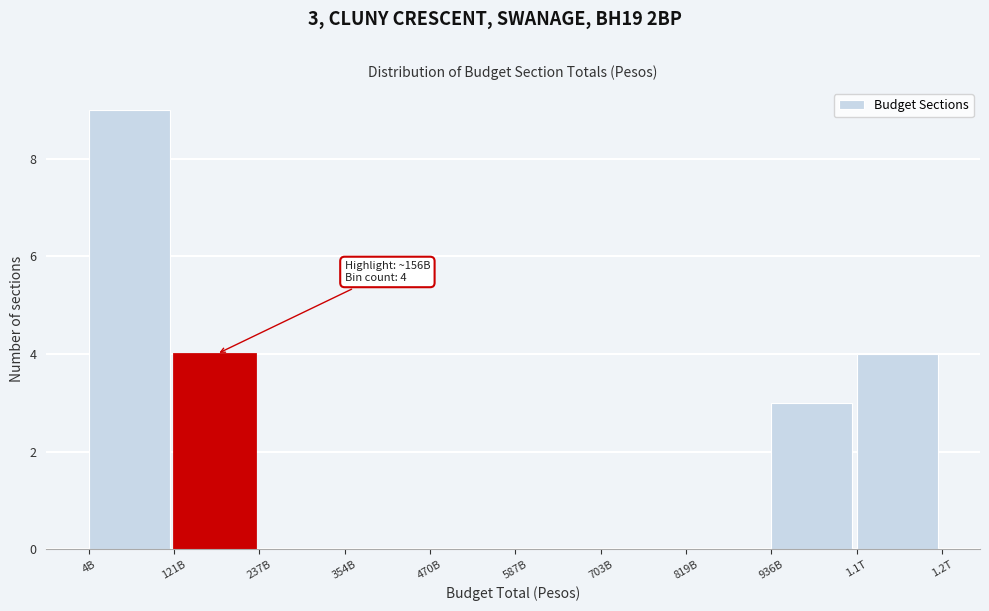

Reading left to right, extract all data points from this chart.

4B=9	121B=4	237B=0	354B=0	470B=0	587B=0	703B=0	819B=0	936B=3	1.1T=4